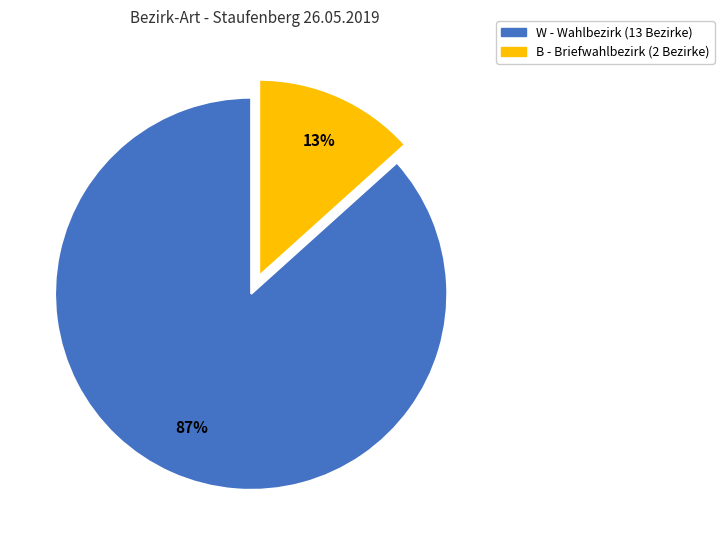

Does any single category account for the majority?

Yes